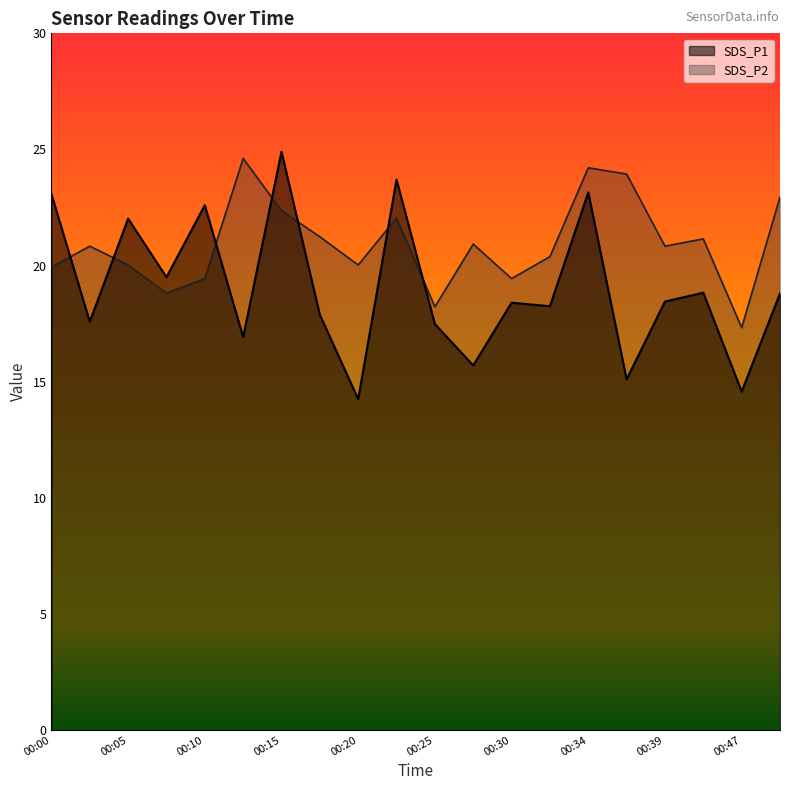

Where is SDS_P2 nearest to the value 20?

00:05